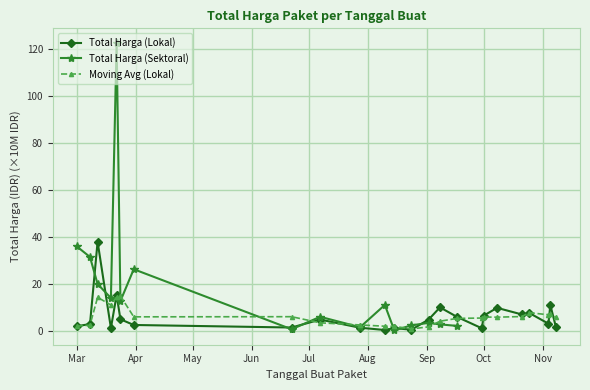

True or false: the data has more than 2 interior local peaks.

True